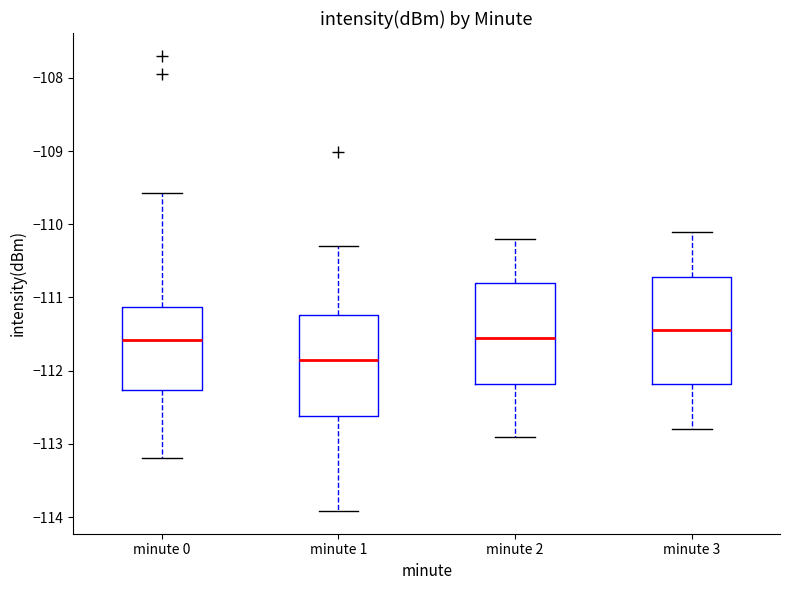

Reading left to right, read every box against the y-axis: the position of its median line, the range the box covers, and the ends of its whiskers. The values are not printed on the chart, so give them approximately, as read against the axis.

minute 0: median -111.6, box -112.3 to -111.1, whiskers -113.2 to -109.6
minute 1: median -111.8, box -112.6 to -111.2, whiskers -113.9 to -110.3
minute 2: median -111.5, box -112.2 to -110.8, whiskers -112.9 to -110.2
minute 3: median -111.4, box -112.2 to -110.7, whiskers -112.8 to -110.1